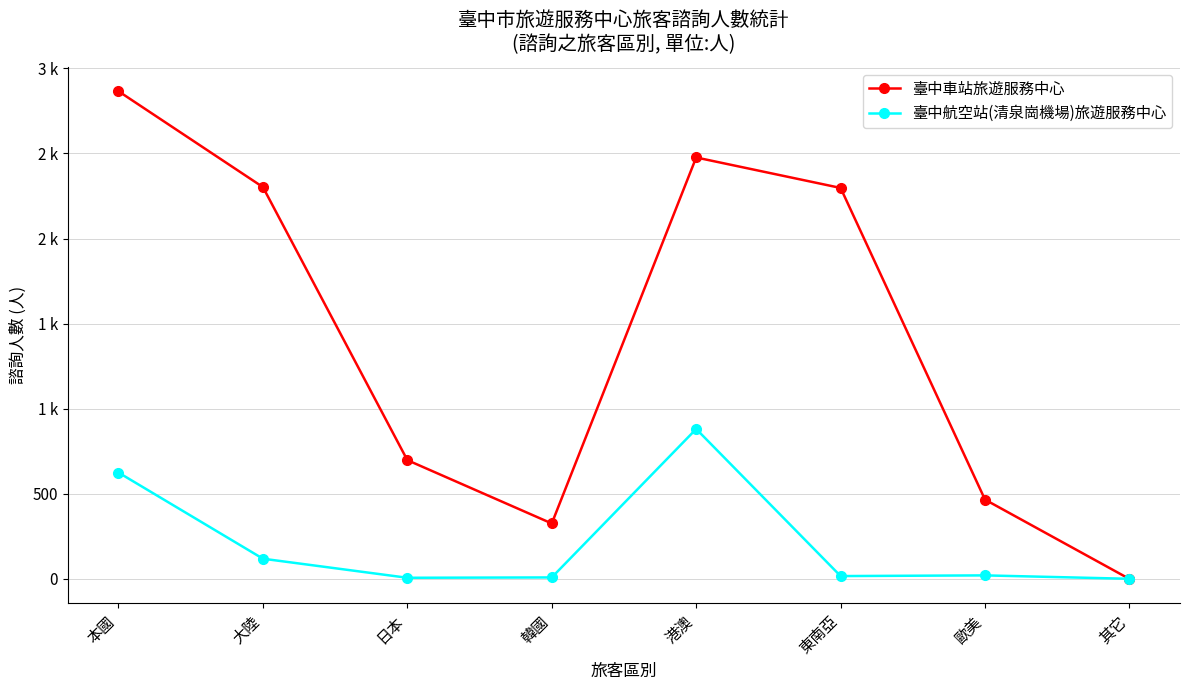

At how many categories does at least one series exceed 2212?

4